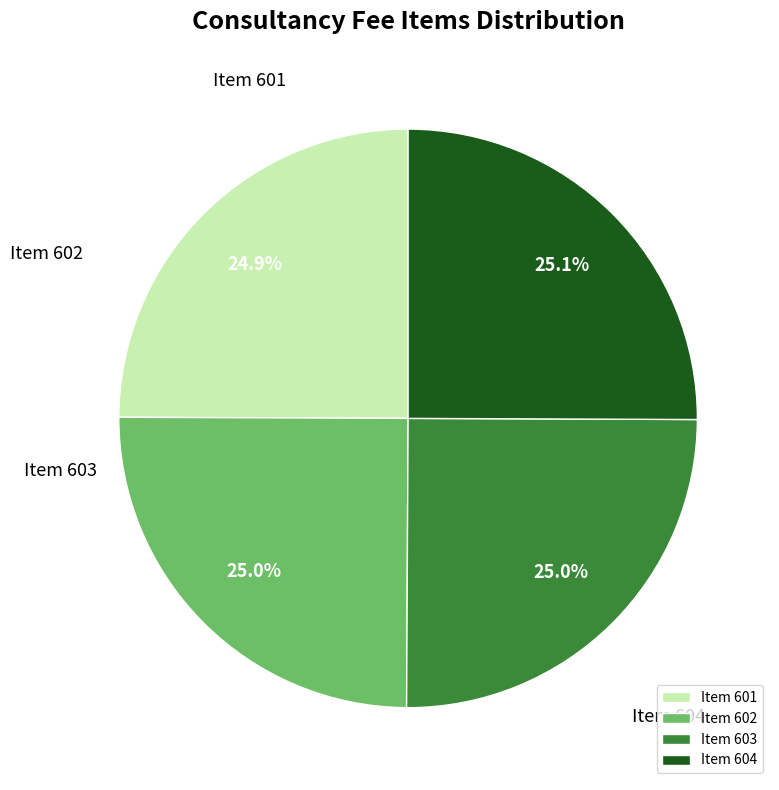

Which category has the smallest portion of the pie?

Item 601